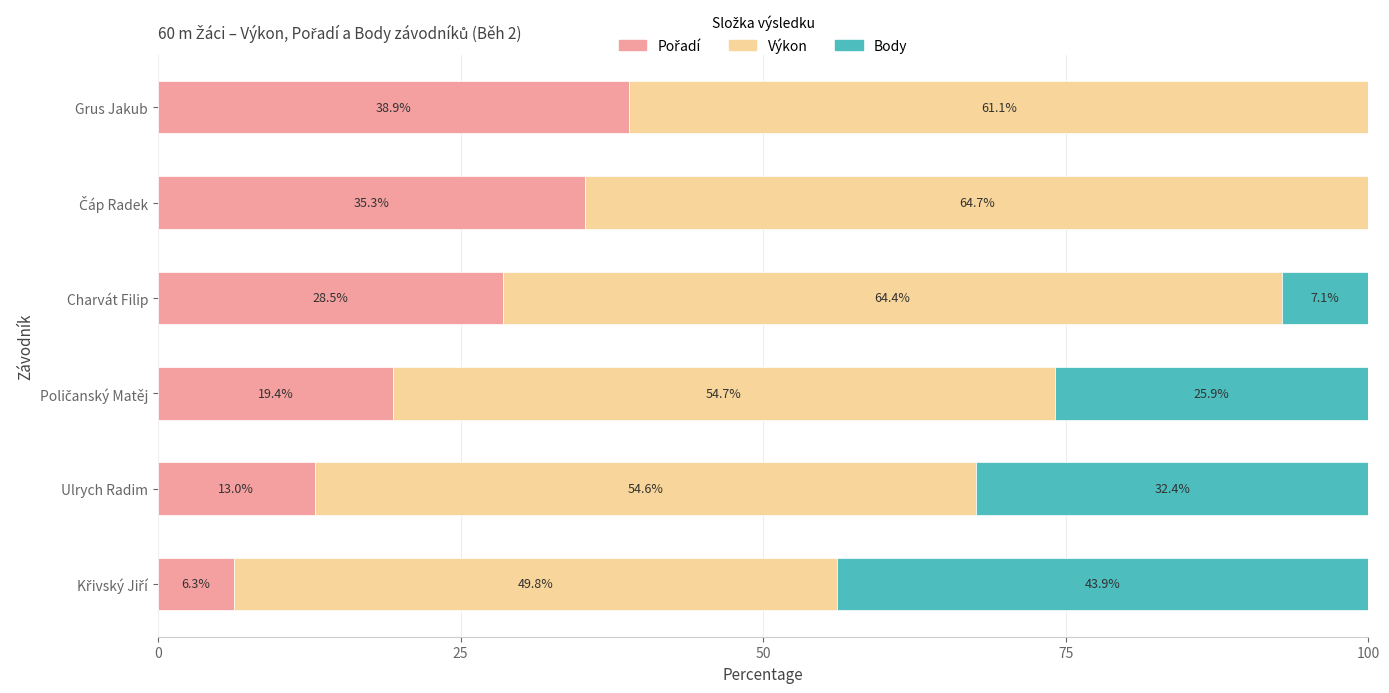

What is the total value across all series at Grus Jakub?

100.0